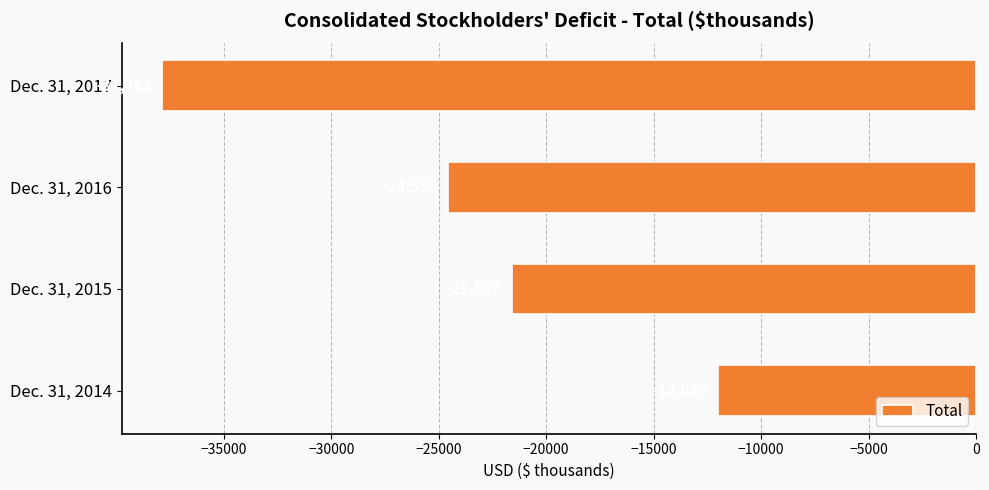

Are the bars grouped side by side (vs. stacked)?

No